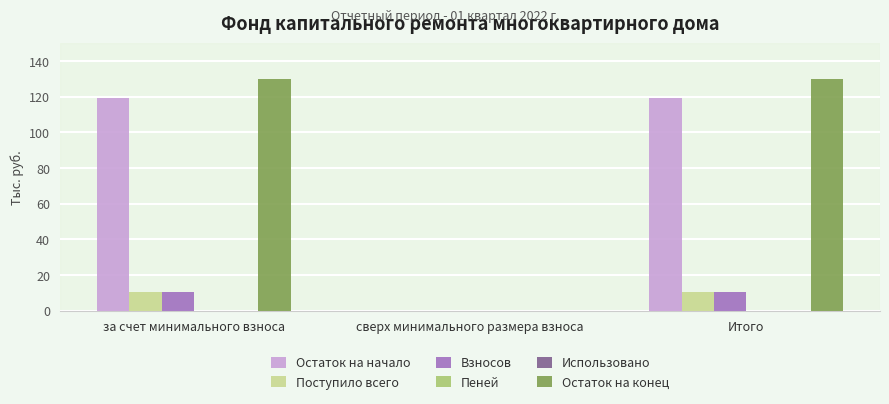

How many distinct data groups are displayed?

6